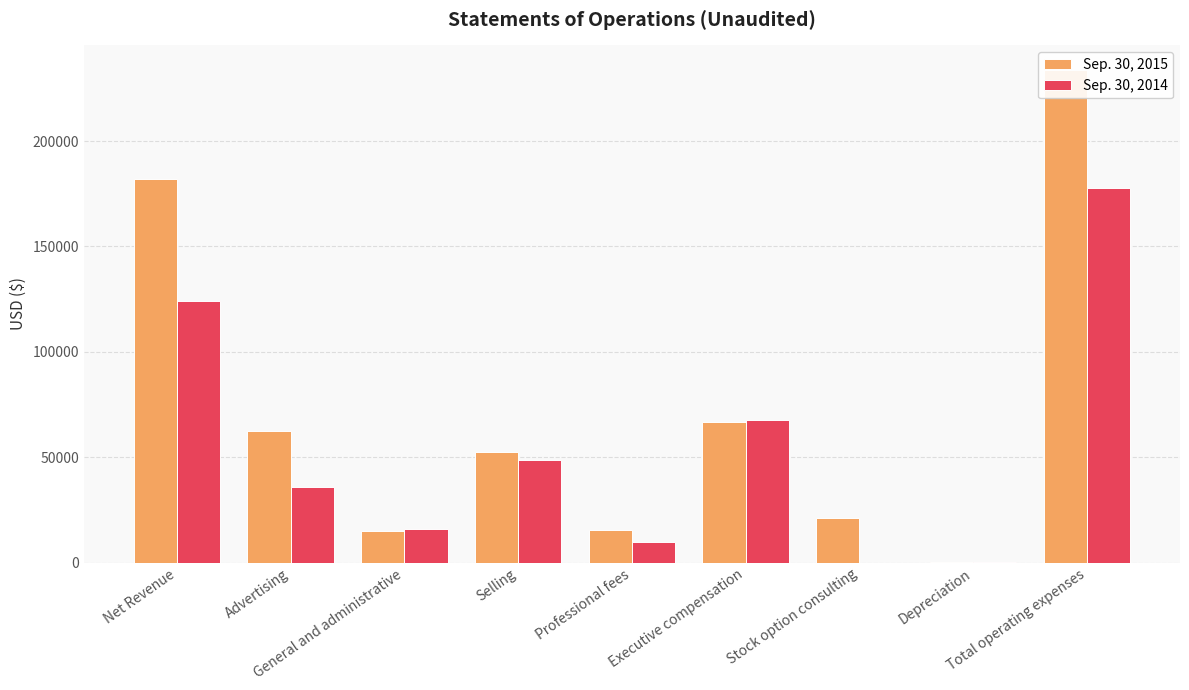

How many values in the Sep. 30, 2014 series exceed 35784?

4